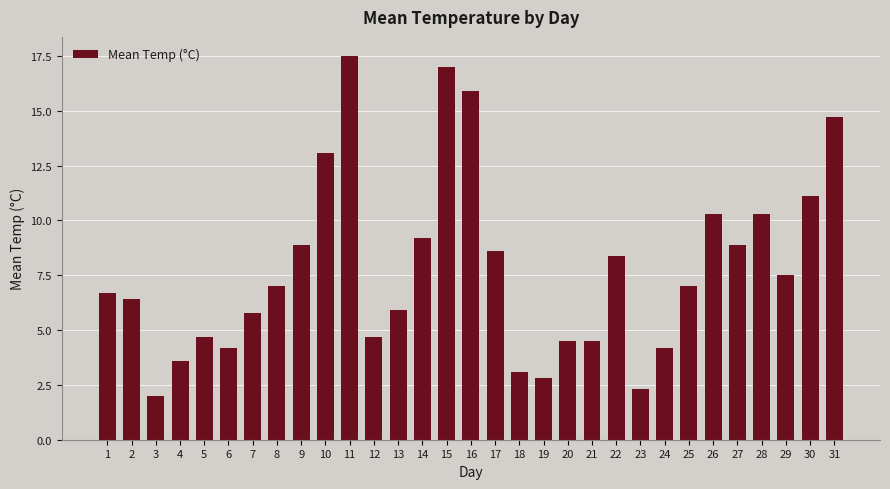

What is the greatest value displayed?

17.5